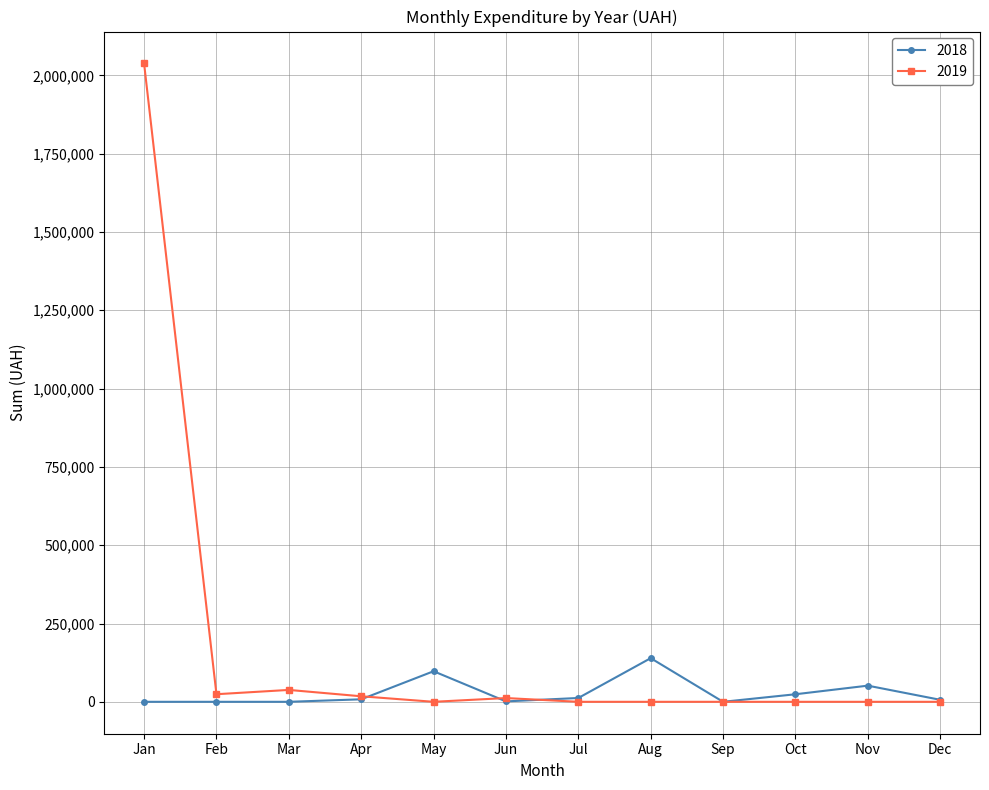

The value of 2018 at Sep is 0.0. True or false?

True